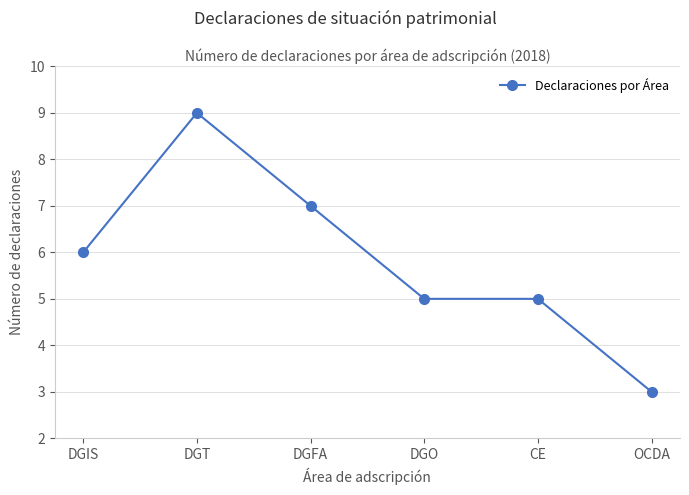

Is this an area chart (filled region under the line)?

No